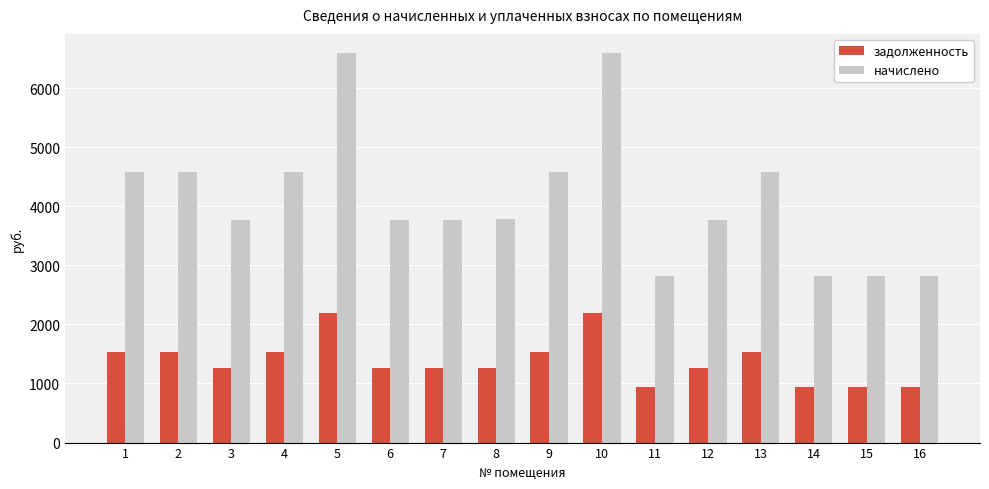

At which label does задолженность first exceed 1263?

1